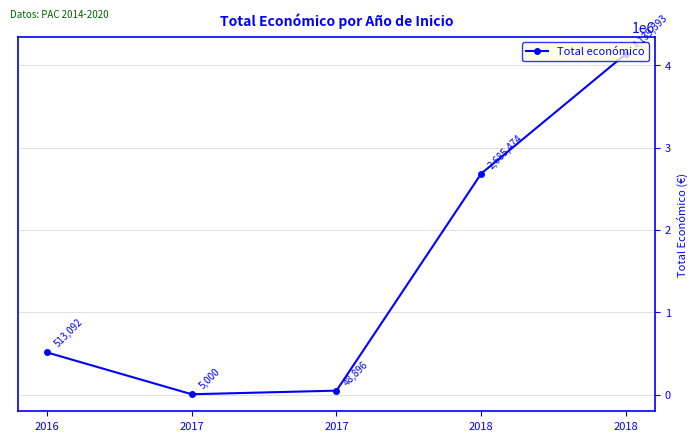

Reading left to right, extract all data points from this chart.

2016=513092	2017=5000	2017=48896	2018=2685474	2018=4139393